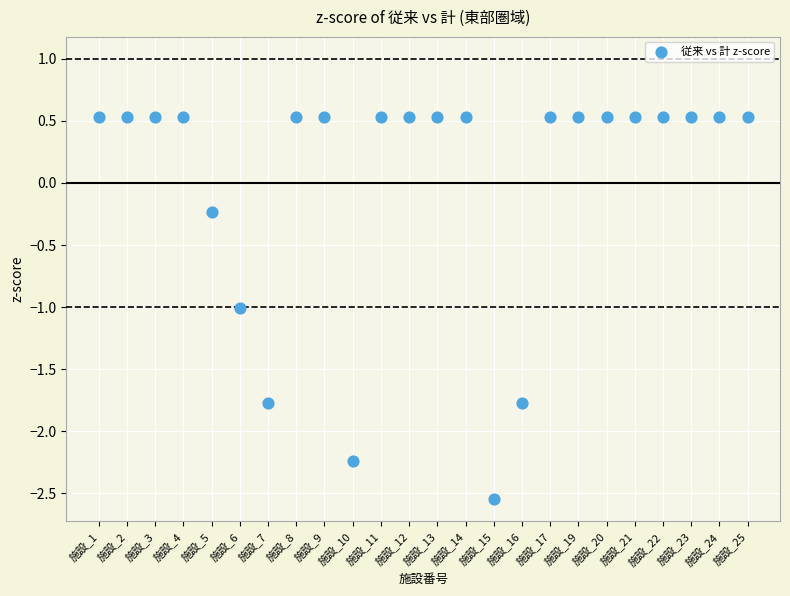

What is the range of Y values (max minus min)?

3.1